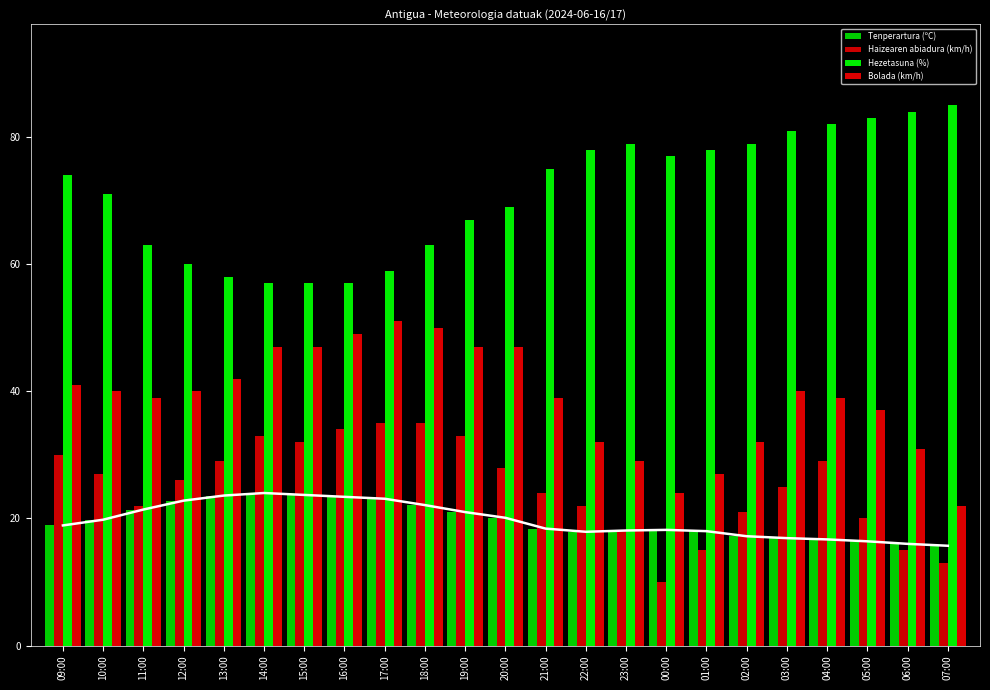

What position from the right is 00:00?

8